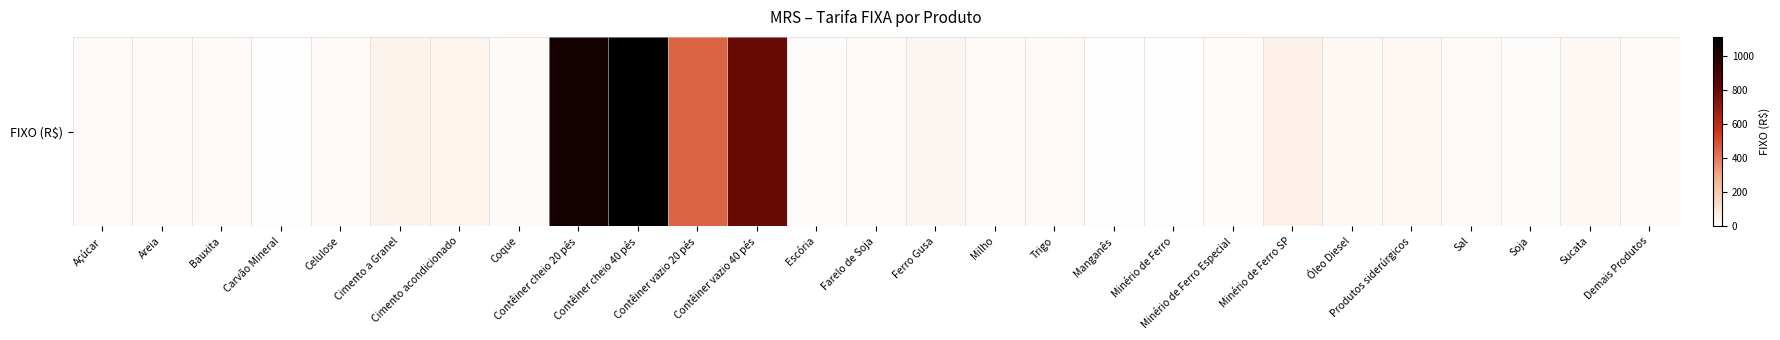

Which has a higher value, Manganês or Açúcar?

Açúcar